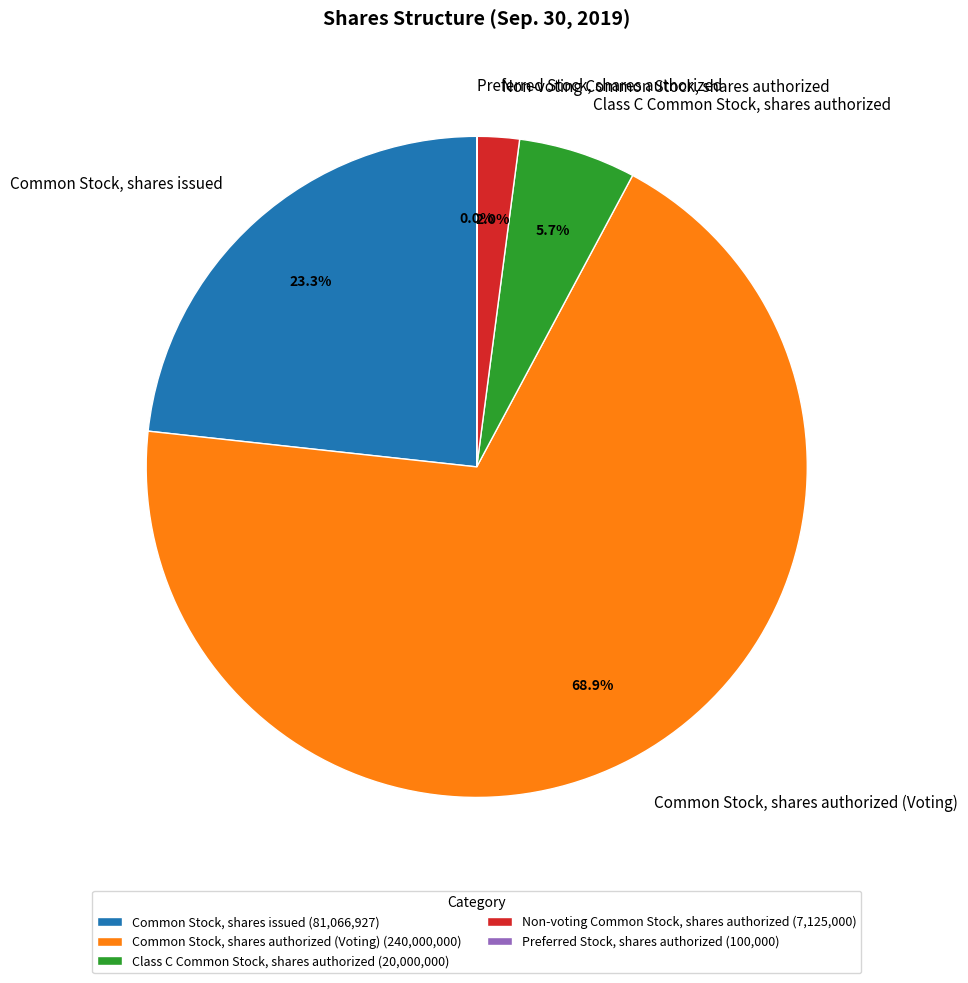

Combined, what portion of the pie is Common Stock, shares authorized (Voting) and Class C Common Stock, shares authorized?

74.7%